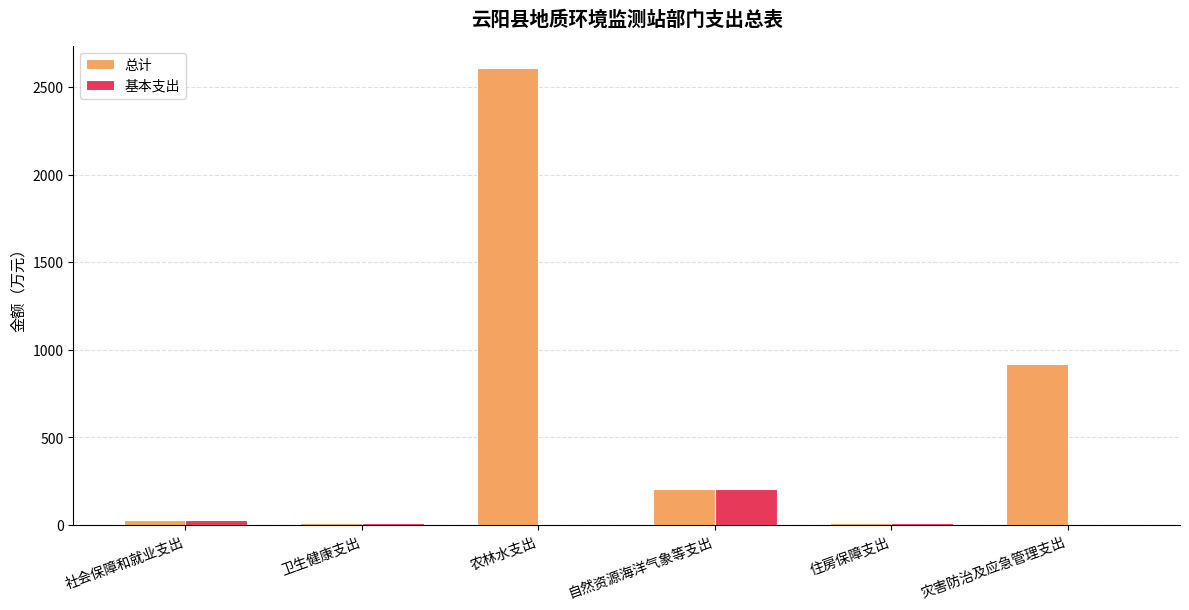

The 基本支出 series shows 13.2 at 住房保障支出. True or false?

True